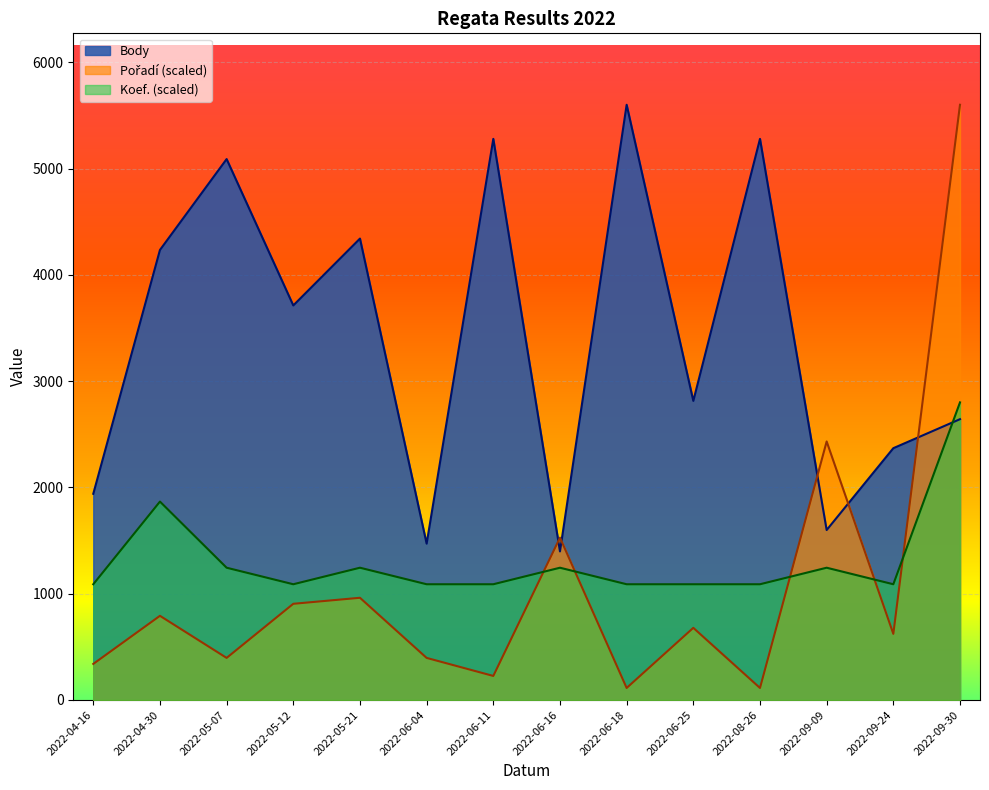

At which label does Body reach its minimum?

2022-06-16